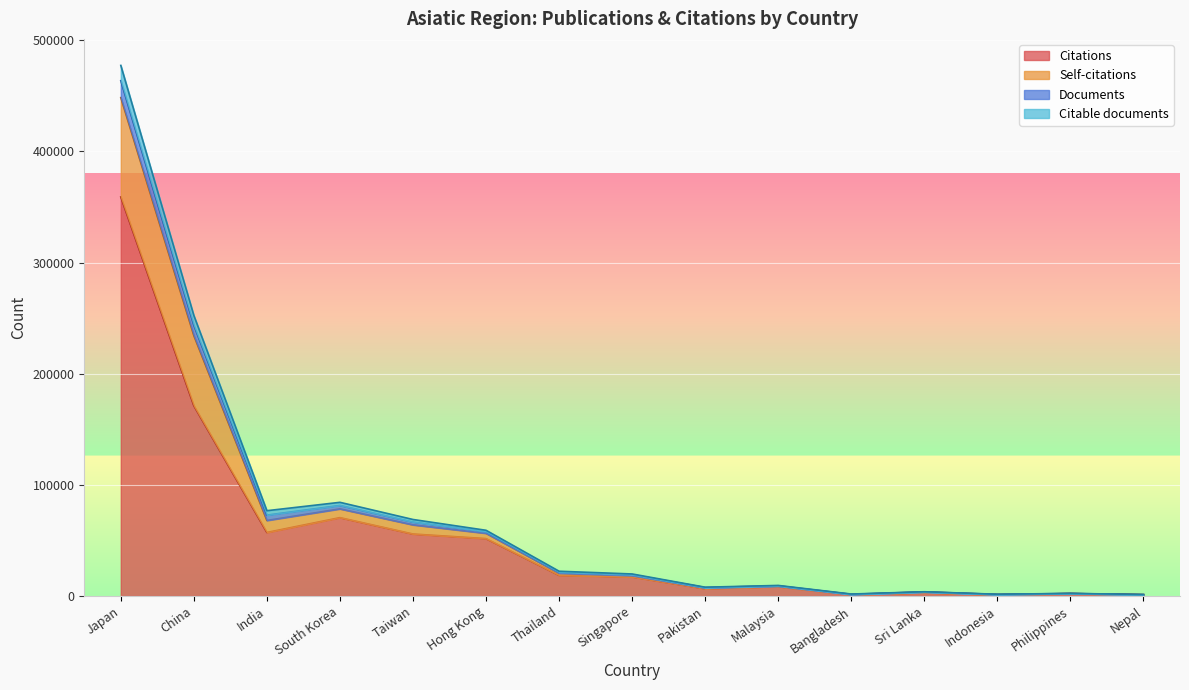

How many categories are shown in the chart?

15